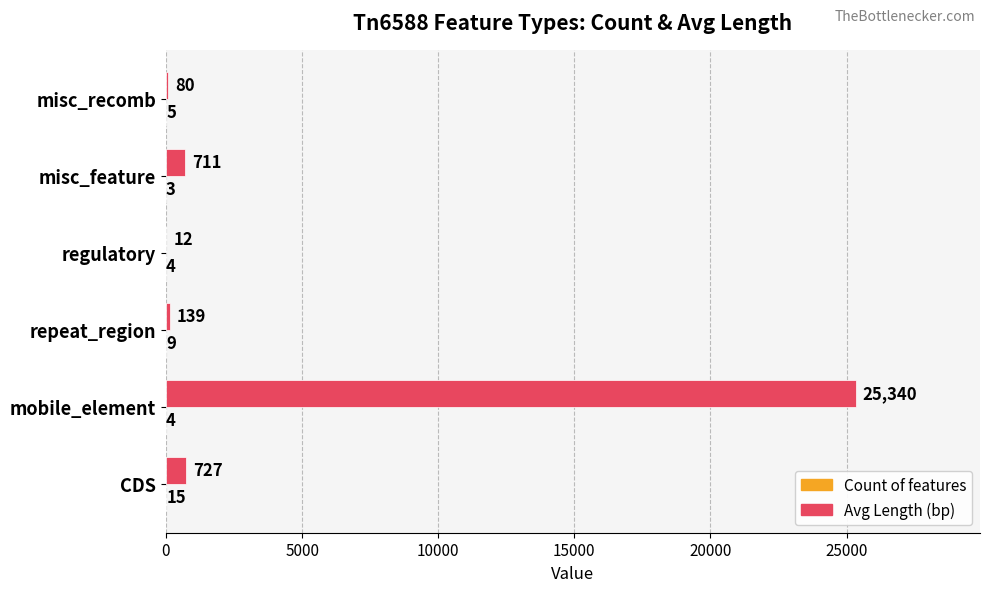

The value of Avg Length (bp) at regulatory is 12. True or false?

True